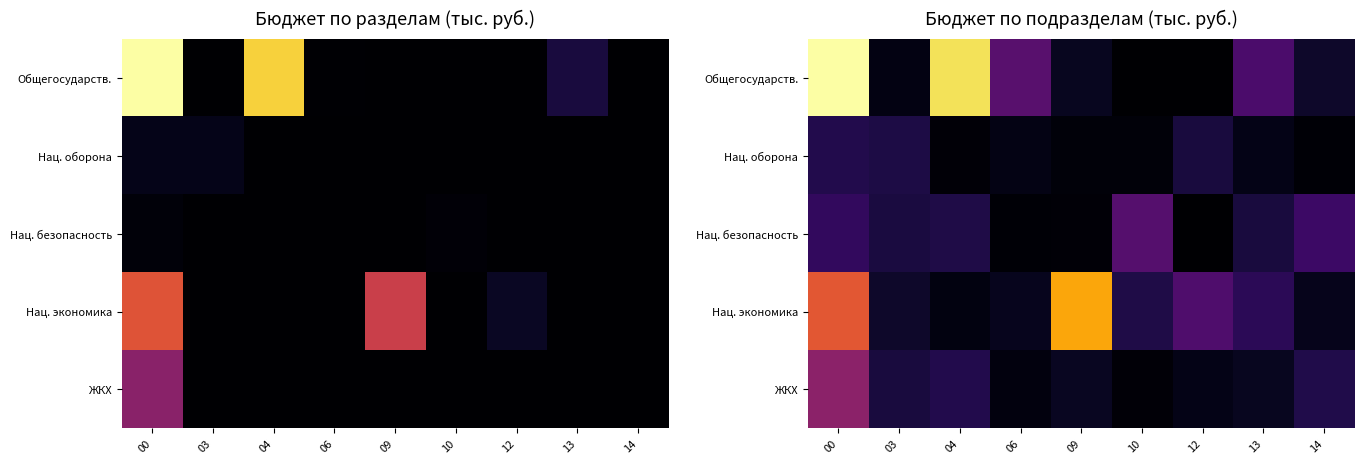

Which series has the largest total across all categories?

Общегосударств.